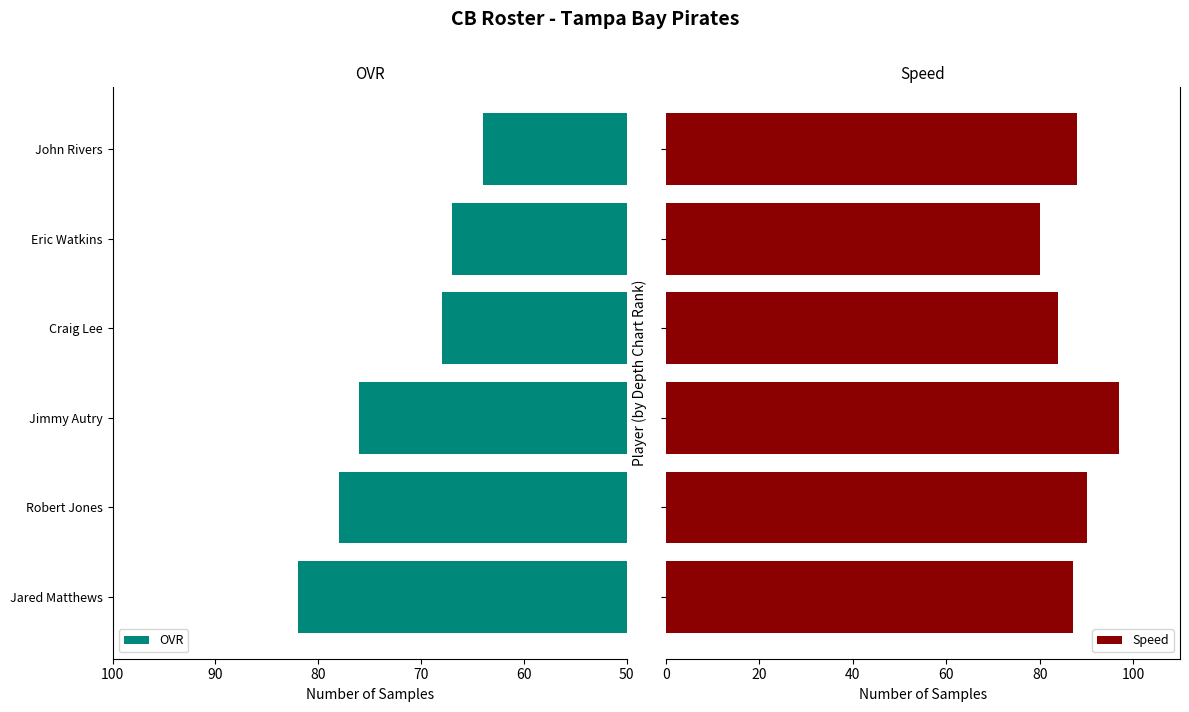

What is the average value of the Speed series?

88